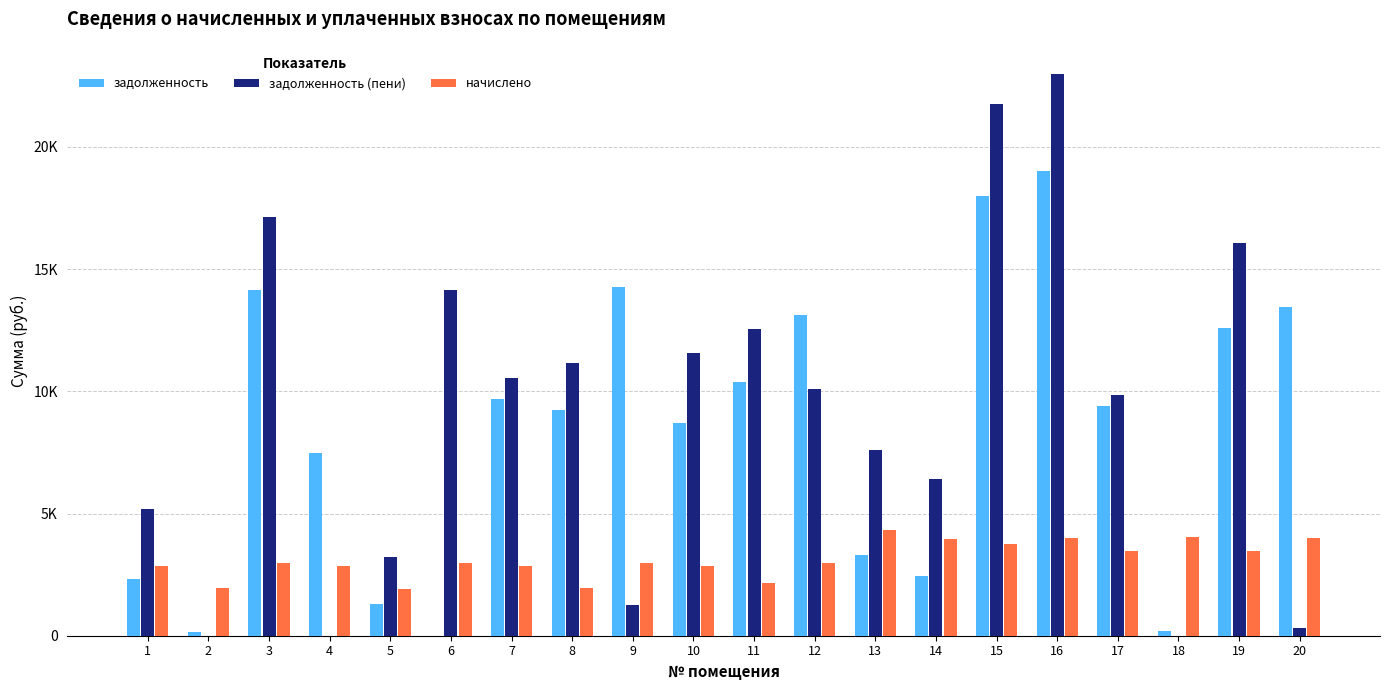

Reading left to right, transcribe all the data shown in this chart.

задолженность: 1=2308.5	2=161.0	3=14163.0	4=7463.3	5=1313.1	6=0.0	7=9683.3	8=9225.5	9=14260.4	10=8693.3	11=10362.4	12=13140.6	13=3282.1	14=2448.9	15=17996.2	16=19003.2	17=9386.8	18=197.3	19=12596.8	20=13459.2
задолженность (пени): 1=5166.2	2=0.0	3=17129.5	4=0.0	5=3204.6	6=14129.5	7=10551.0	8=11157.8	9=1244.5	10=11551.0	11=12532.8	12=10113.5	13=7589.0	14=6422.5	15=21765.6	16=22983.6	17=9856.9	18=0.0	19=16066.9	20=331.1
начислено: 1=2857.7	2=1932.4	3=2966.5	4=2857.7	5=1891.6	6=2966.5	7=2857.7	8=1932.4	9=2986.9	10=2857.7	11=2170.4	12=2959.8	13=4306.9	14=3973.6	15=3769.4	16=3980.4	17=3470.0	18=4048.4	19=3470.0	20=3980.4